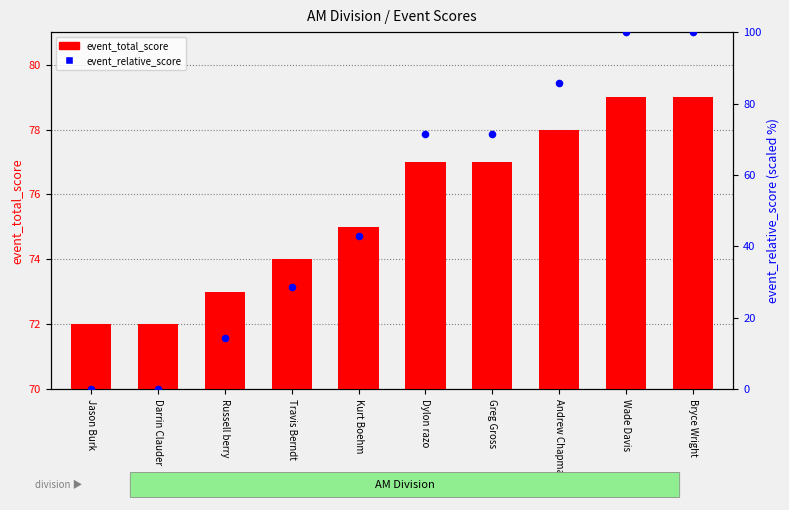

At how many categories does at least one series exceed 22?

10